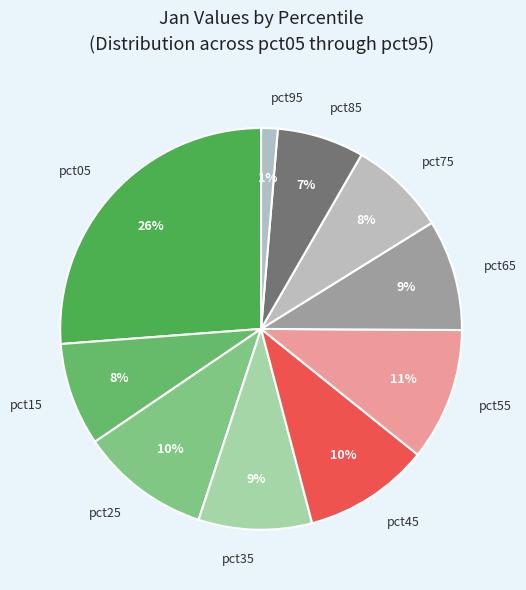

The pct65 slice represents 24% of the pie. True or false?

False